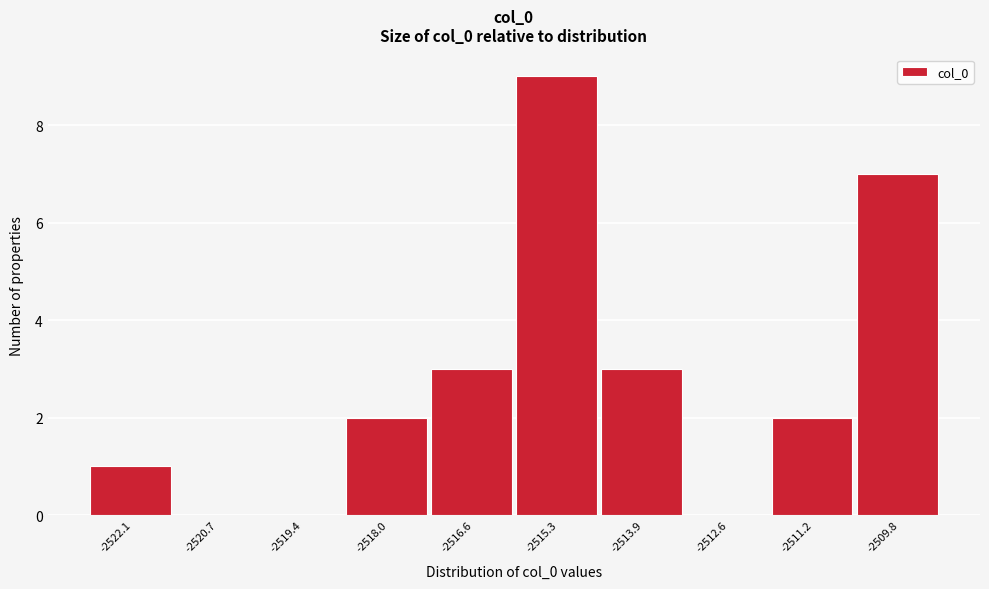

How tall is the bar that spans -2517.4 to -2516.0 on the x-axis? Neither the bar edges nor the heights are printed on the chart, so give them approximately, as read against the axes.

3